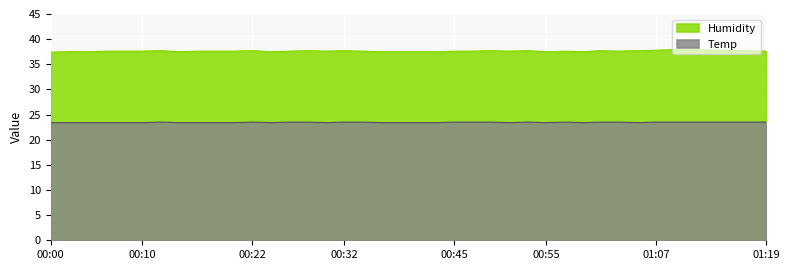

Which series has the largest total across all categories?

Humidity